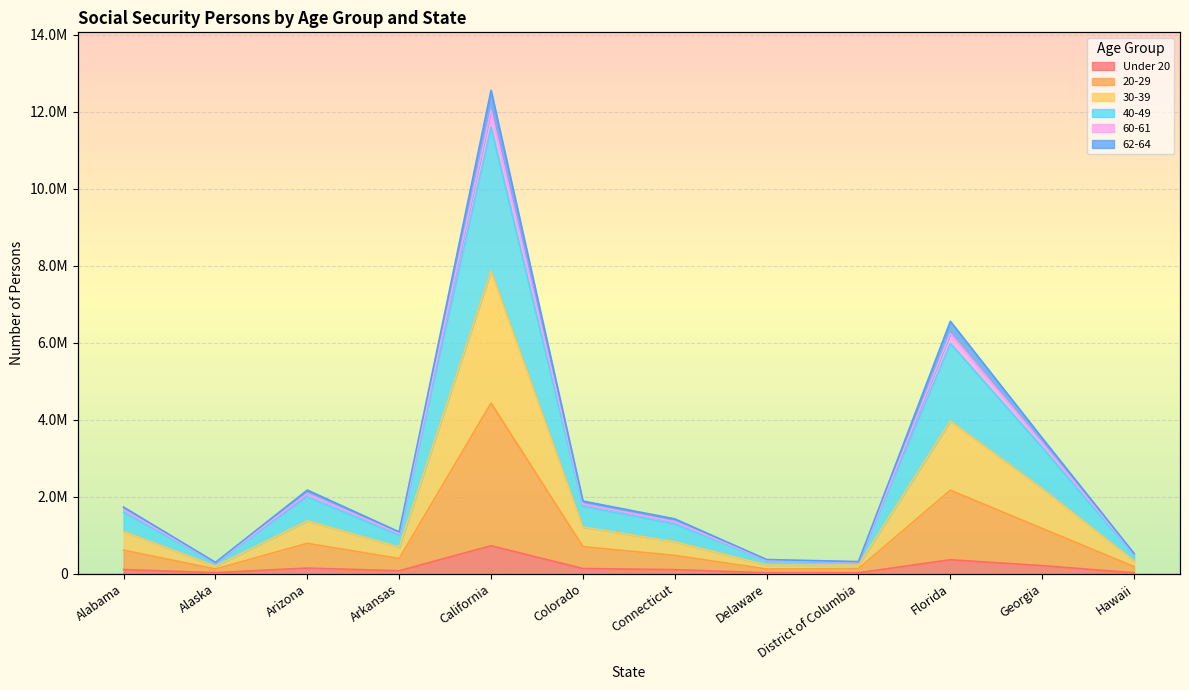

Which series changed the most between Alabama and Delaware?

40-49